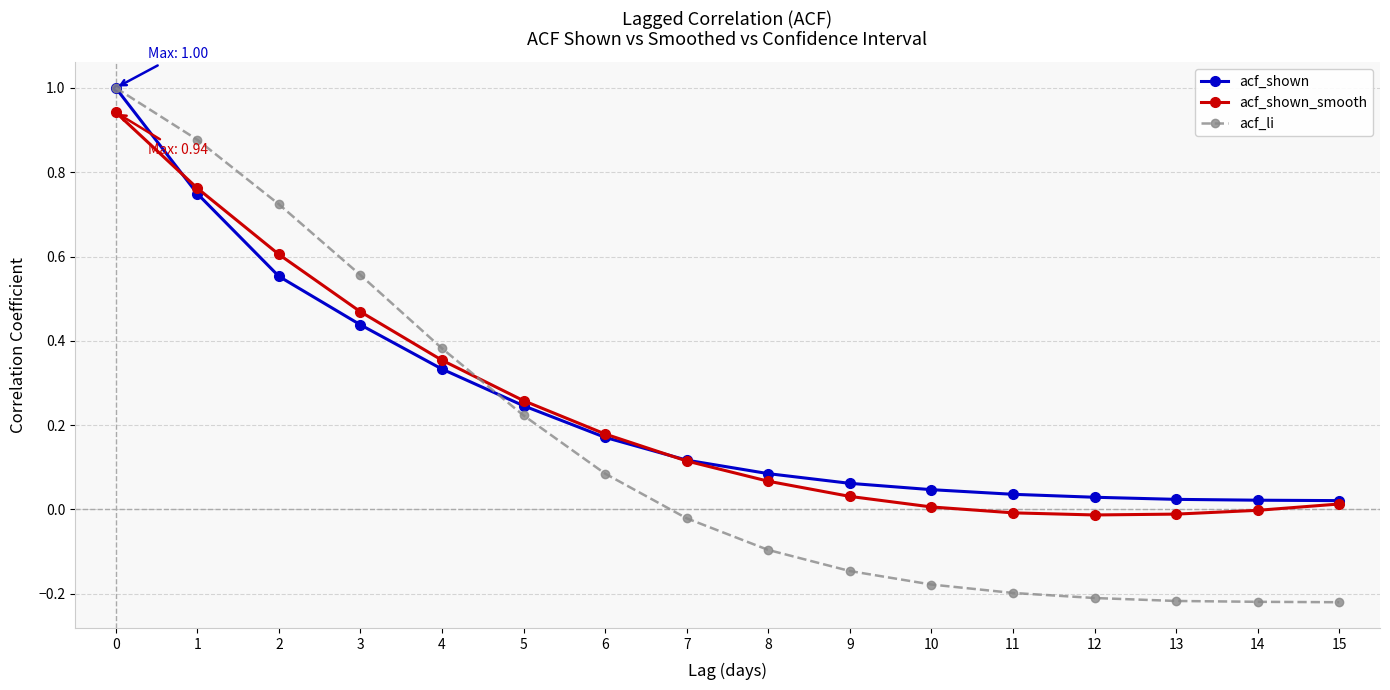

At how many categories does at least one series exceed 0?

16